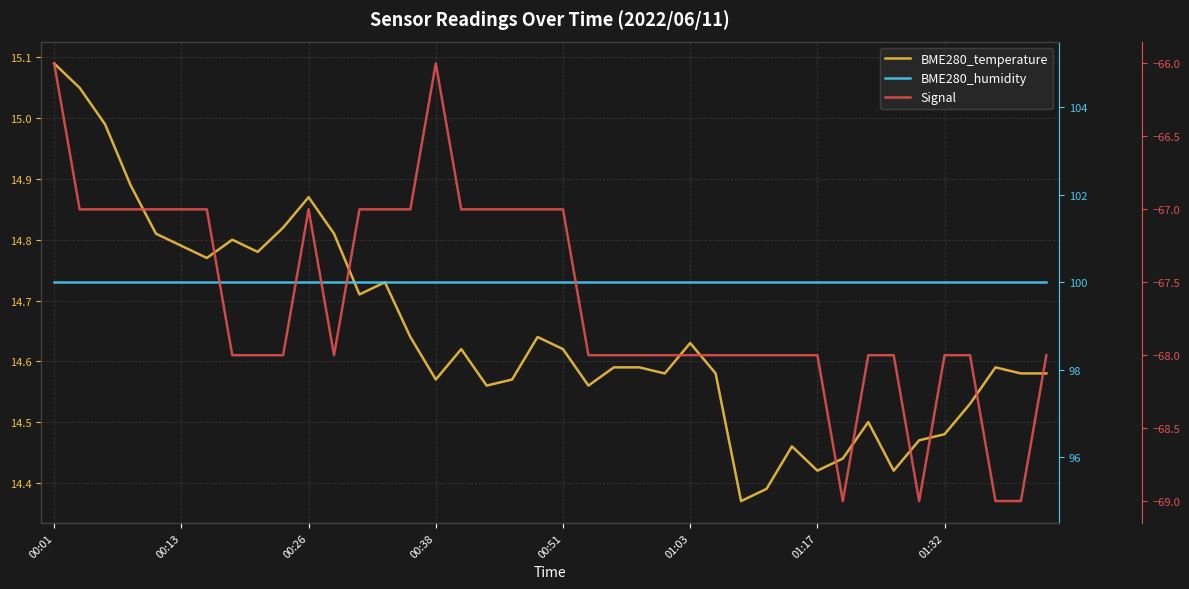

Which category has the highest value in the Signal series?

00:01